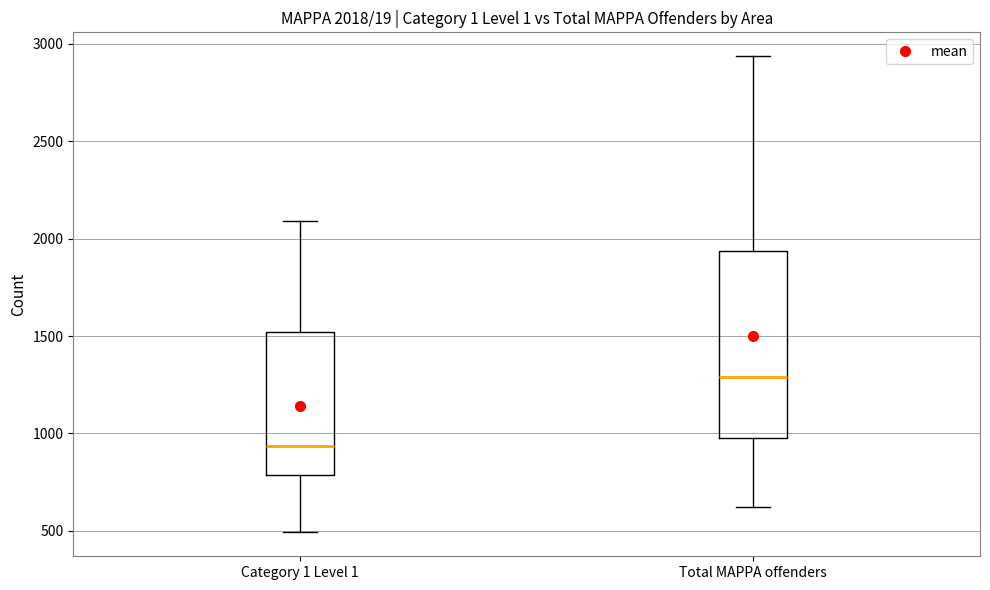

Comparing the boxes themselves (not the whiskers), which one is the tallest?

Total MAPPA offenders